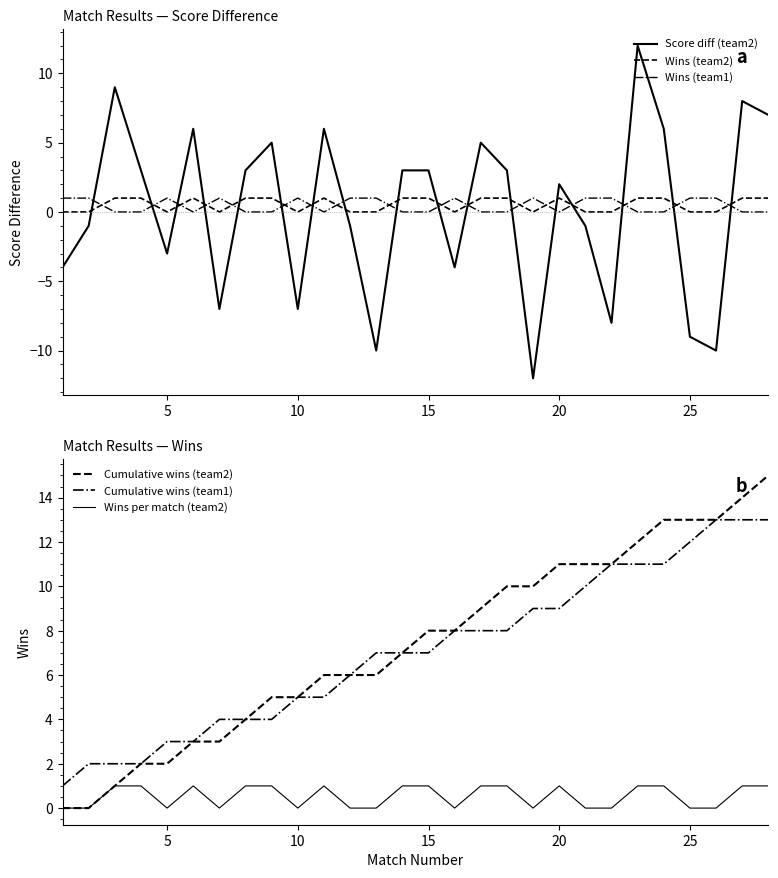

True or false: Cumulative wins (team1) and Wins (team1) intersect in this chart.

False